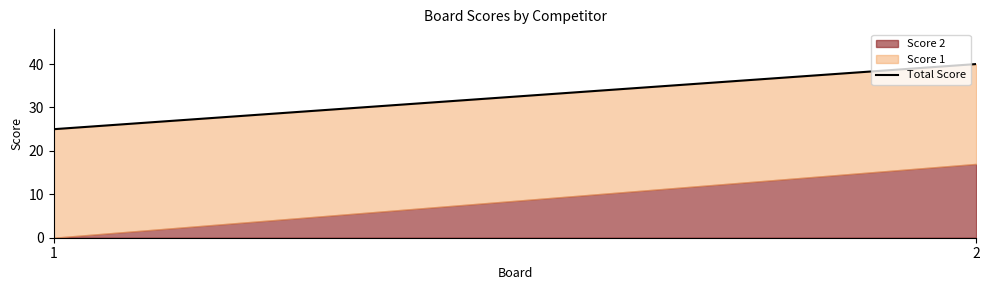

What is the sum of all values?

65